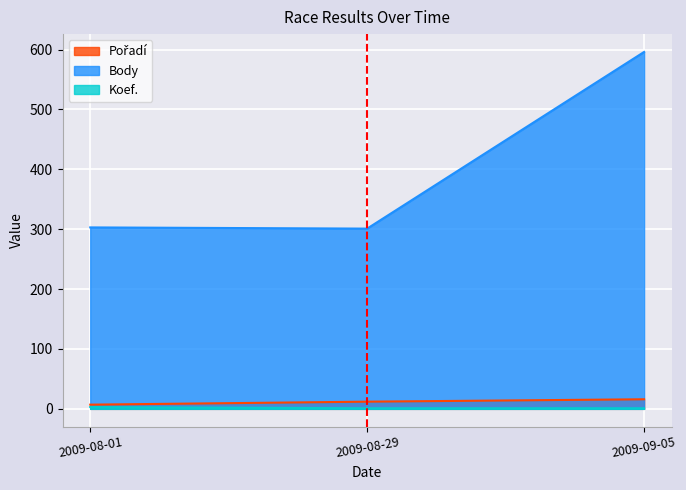

Reading right to left, transcribe all the data shown in this chart.

Pořadí: 2009-09-05=16	2009-08-29=12	2009-08-01=7
Body: 2009-09-05=596	2009-08-29=301	2009-08-01=303
Koef.: 2009-09-05=1	2009-08-29=1	2009-08-01=3